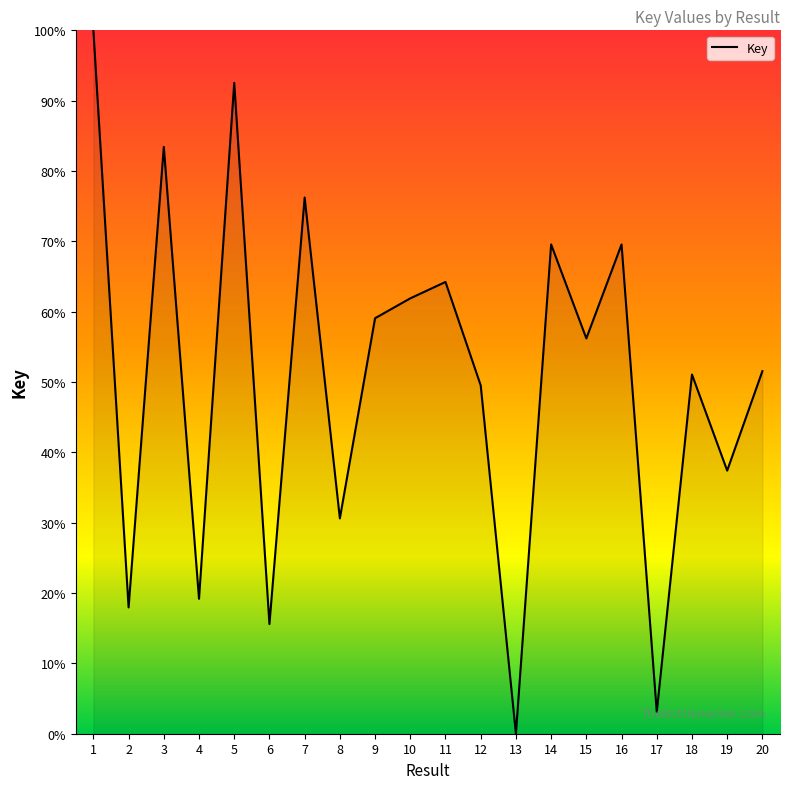

True or false: the data has more than 2 interior local peaks.

True